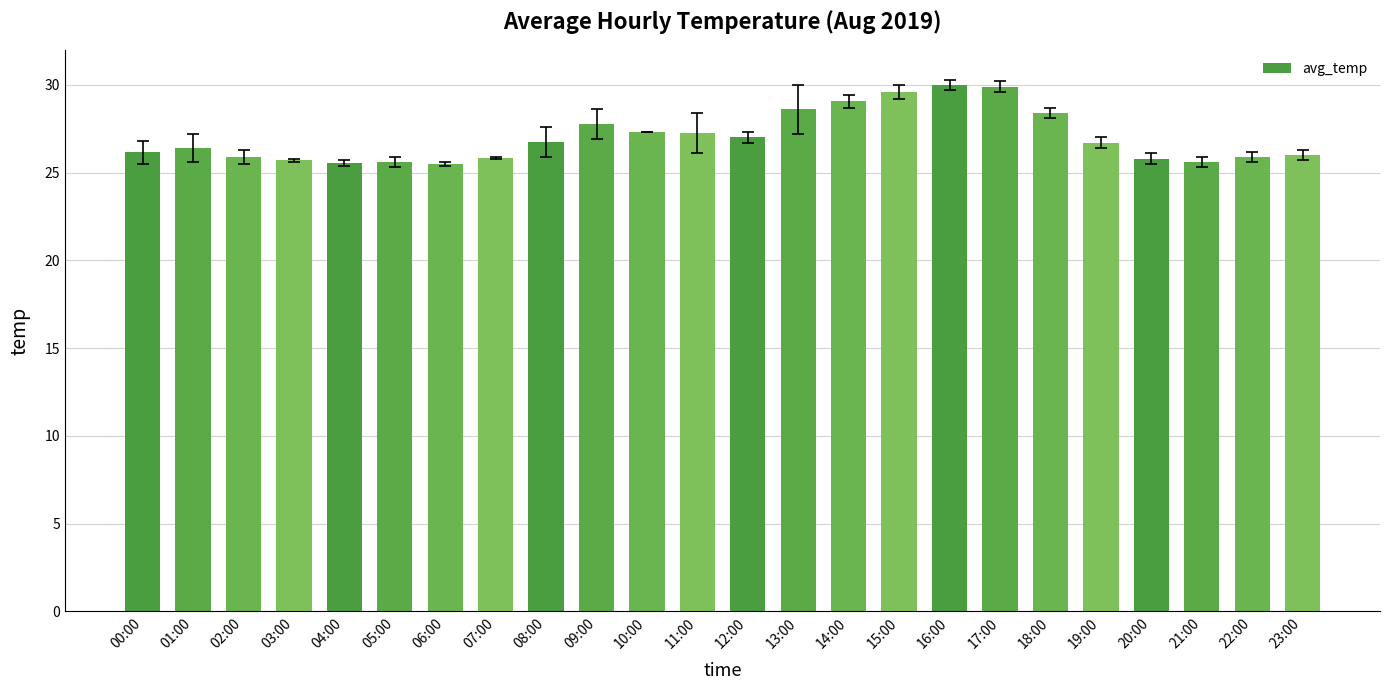

What is the label of the 8th bar from the right?

16:00